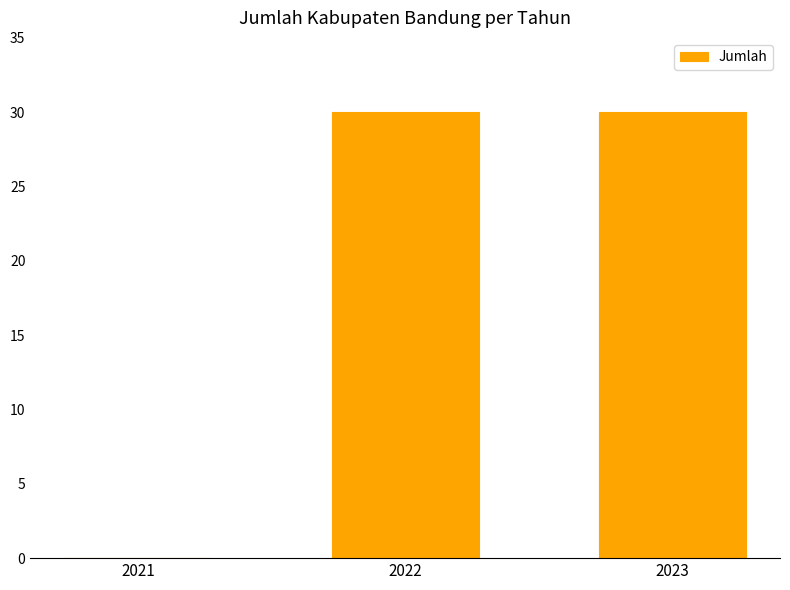

What is the sum of all values?

60